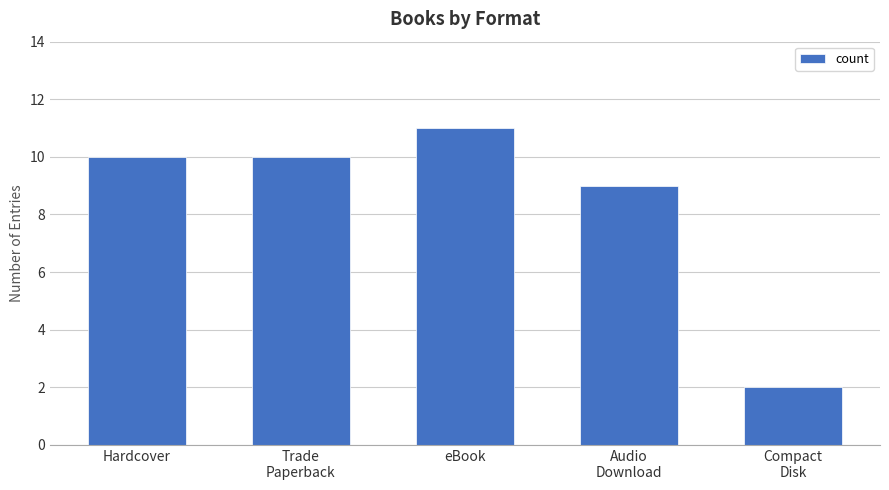

What is the difference between the maximum and minimum values?

9